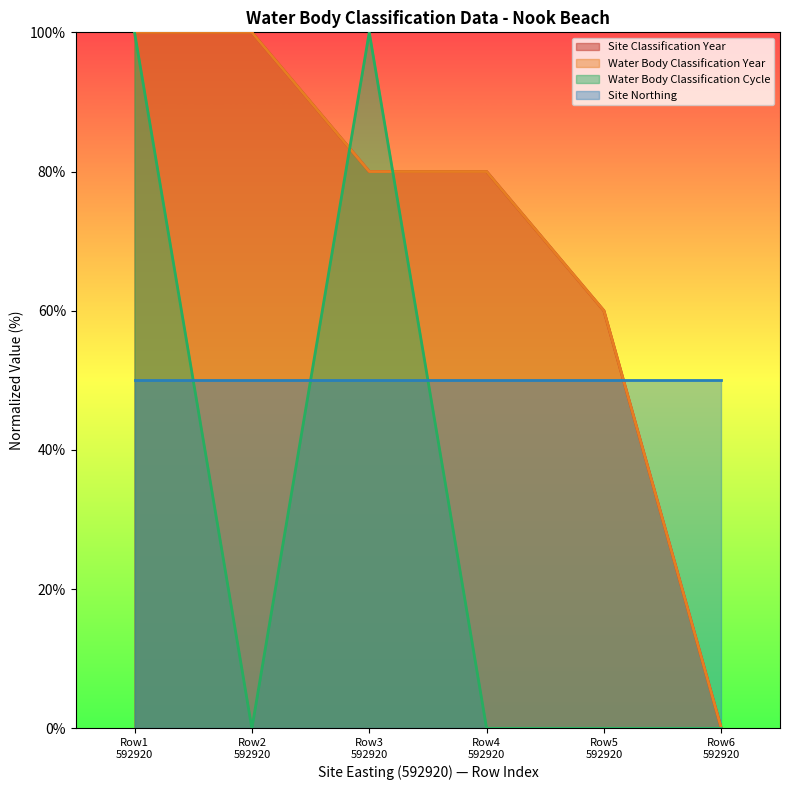

True or false: Site Classification Year has a value of 60 at Row5 592920.

True